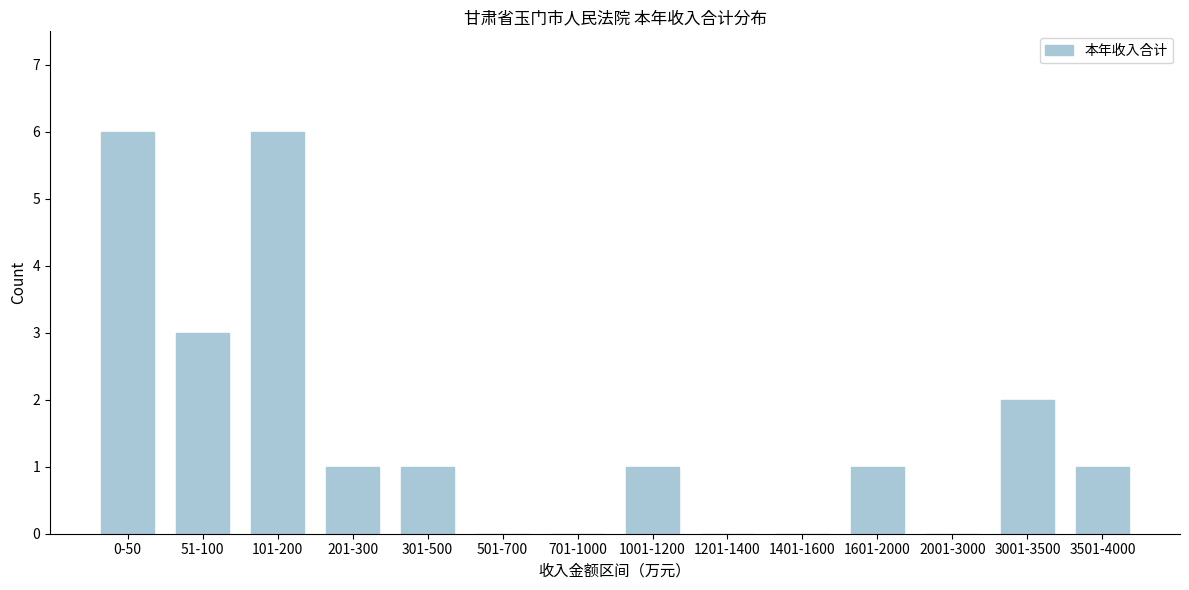

Reading left to right, what are all the values shown in this chart?

0-50=6	51-100=3	101-200=6	201-300=1	301-500=1	501-700=0	701-1000=0	1001-1200=1	1201-1400=0	1401-1600=0	1601-2000=1	2001-3000=0	3001-3500=2	3501-4000=1